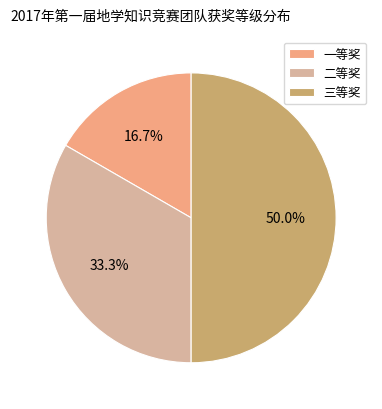

Does 一等奖 account for over 50% of the chart?

No